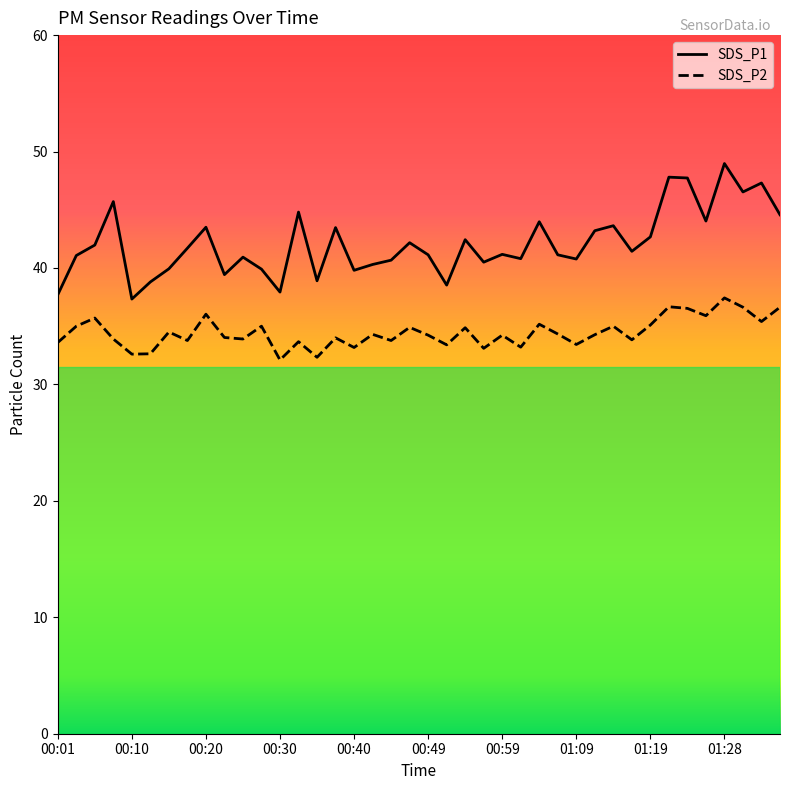

At how many categories does at least one series exceed 46?

5